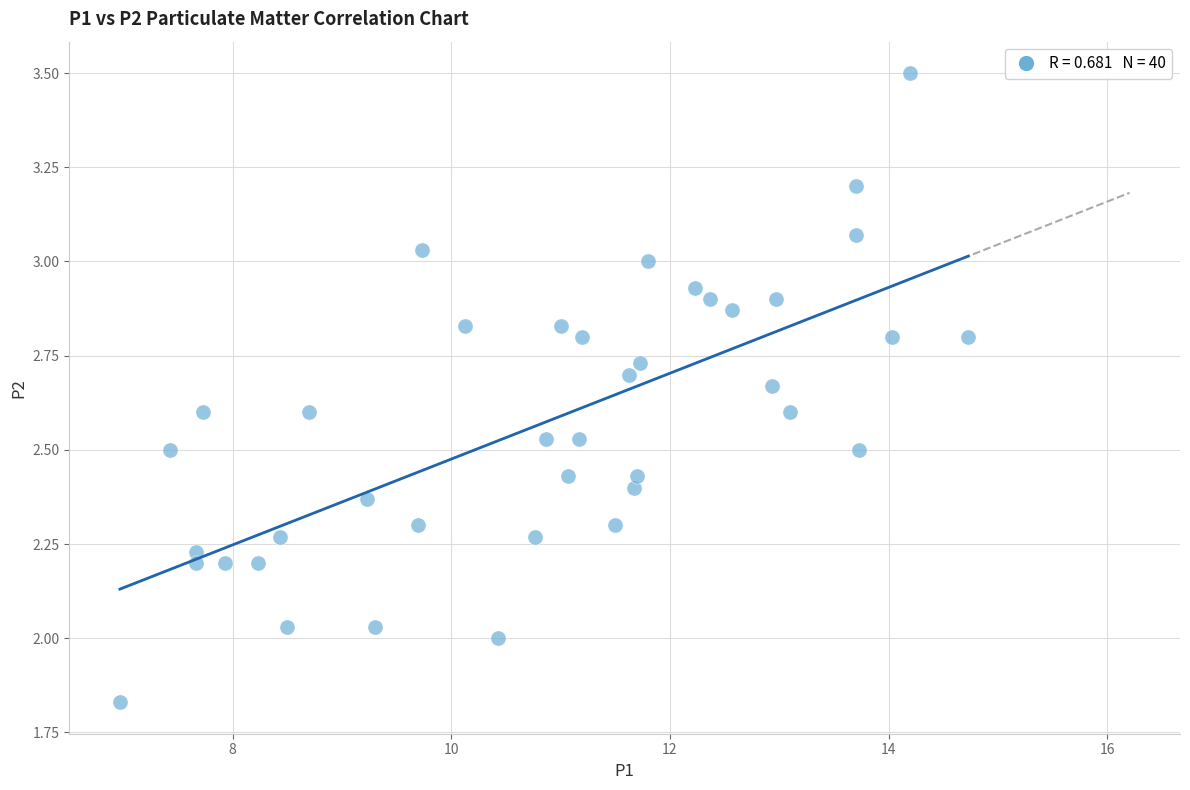

What is the range of X values (max minus min)?

7.8